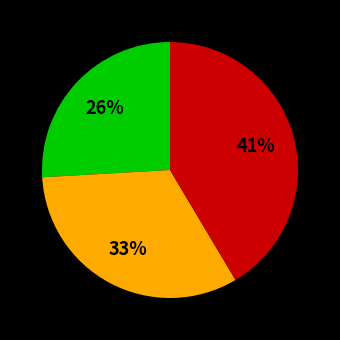

Is there any slice that represents more than half of the pie?

No